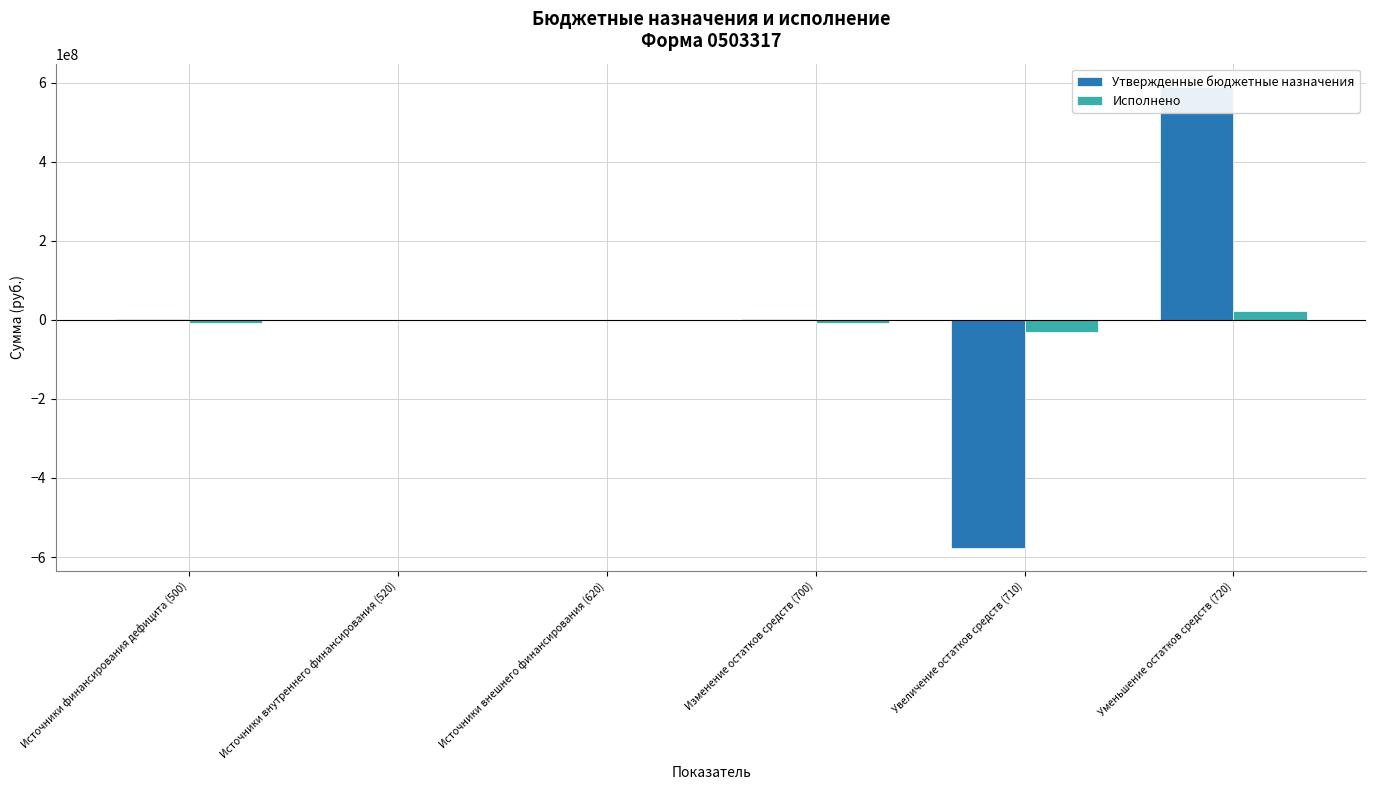

Reading left to right, transcribe all the data shown in this chart.

Утвержденные бюджетные назначения: Источники финансирования дефицита (500)=1757242.9	Источники внутреннего финансирования (520)=0.0	Источники внешнего финансирования (620)=0.0	Изменение остатков средств (700)=1757242.9	Увеличение остатков средств (710)=-576698522.1	Уменьшение остатков средств (720)=589962907.9
Исполнено: Источники финансирования дефицита (500)=-6750546.9	Источники внутреннего финансирования (520)=0.0	Источники внешнего финансирования (620)=0.0	Изменение остатков средств (700)=-6750546.9	Увеличение остатков средств (710)=-29699058.8	Уменьшение остатков средств (720)=22948511.9